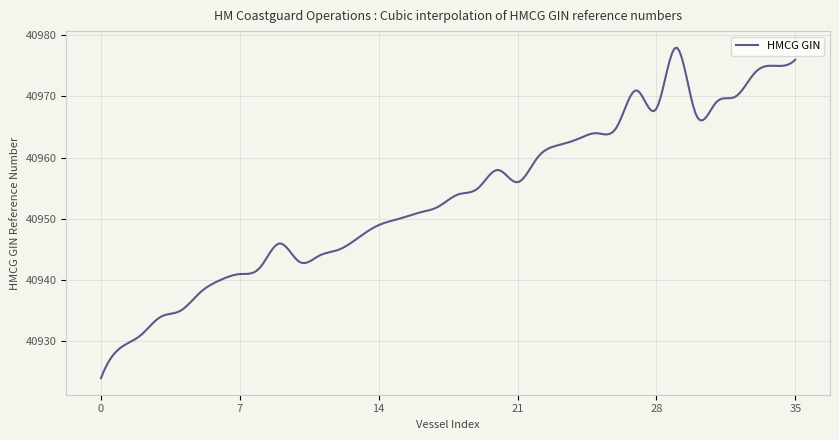

What is the smallest value displayed?

40924.0